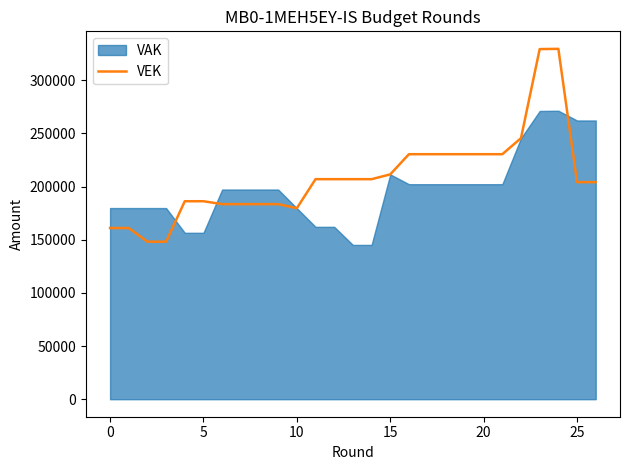

Reading right to left, extract all data points from this chart.

204209	204209	329595	329371	245611	230481	230481	230481	230481	230481	230481	211506	206993	206993	206993	206993	179676	183509	183509	183509	183509	186240	186240	148192	148192	161028	161028